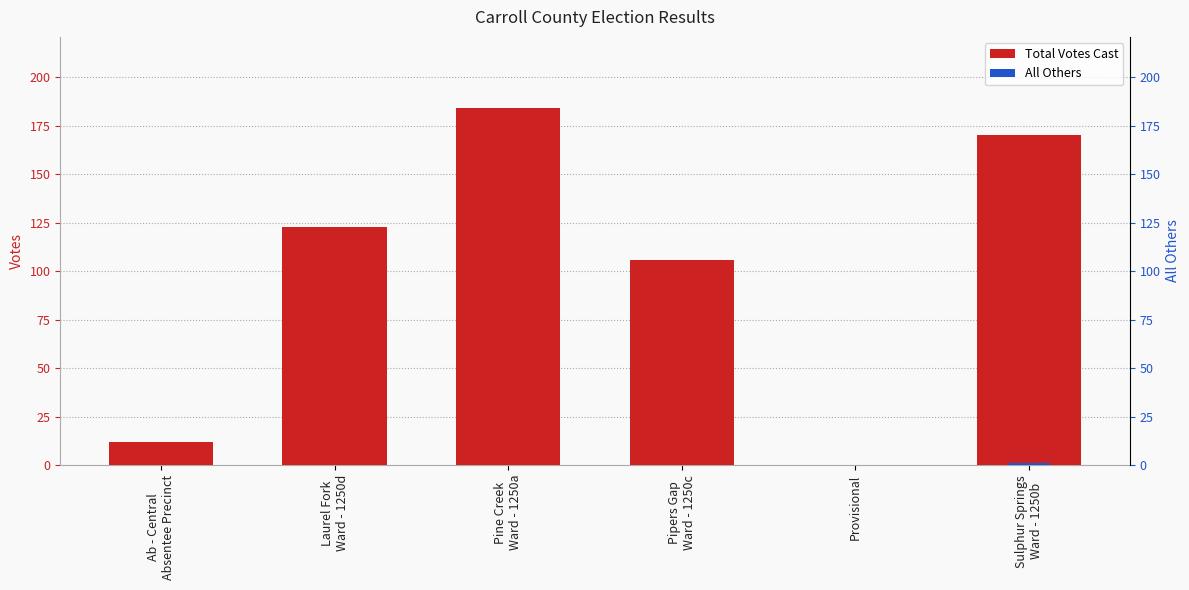

What is the total value across all series at Sulphur Springs
Ward - 1250b?

171